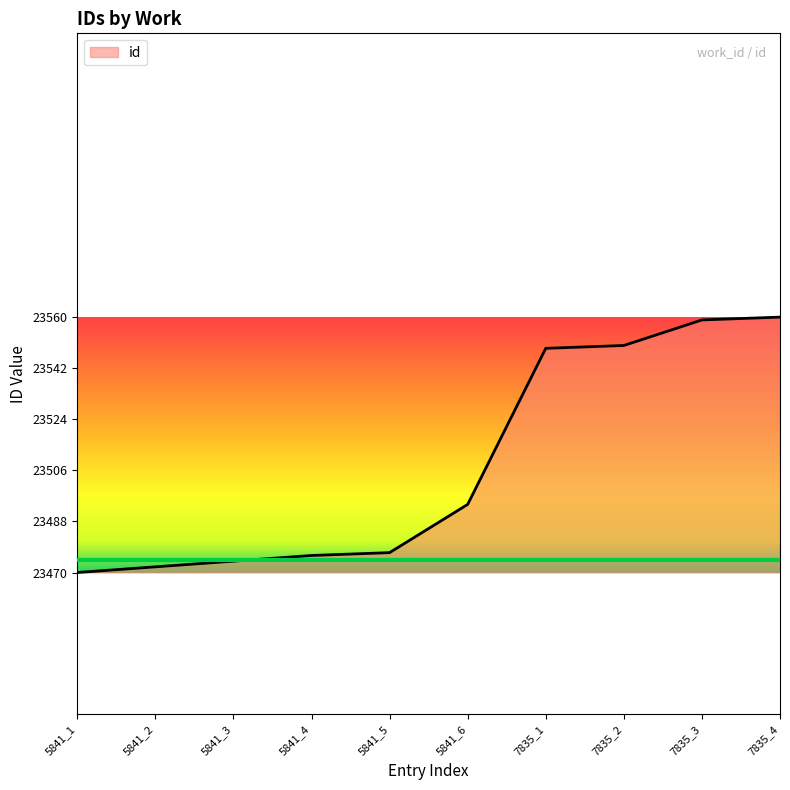

What is the change in value from 5841_5 to 7835_4?

+83